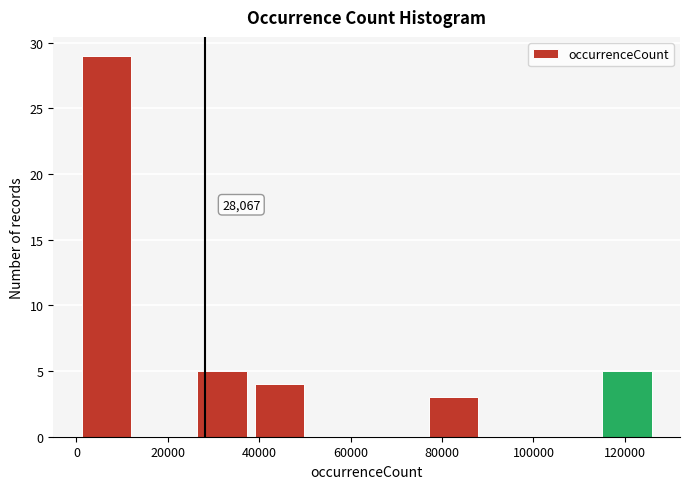

Which range on the x-axis has the tallest bar?

0 to 12000